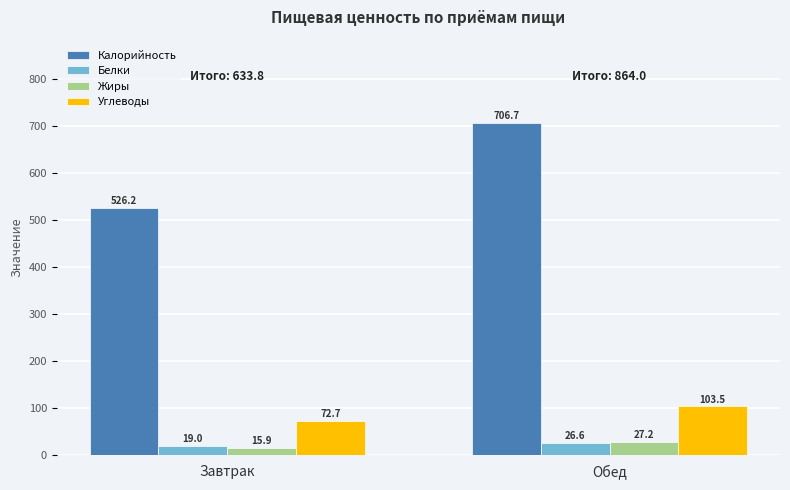

Are the bars grouped side by side (vs. stacked)?

Yes